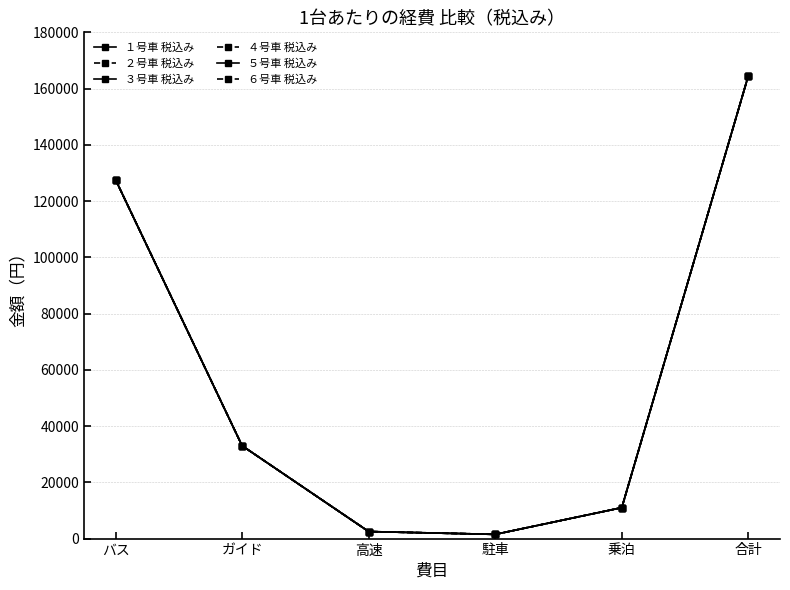

What is the label of the 3rd point from the right?

駐車